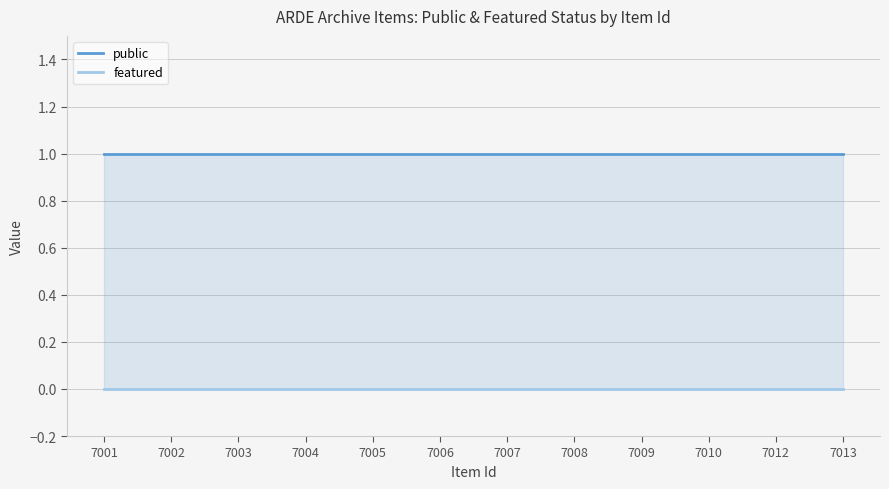

Does the chart display data point markers on the line(s)?

No